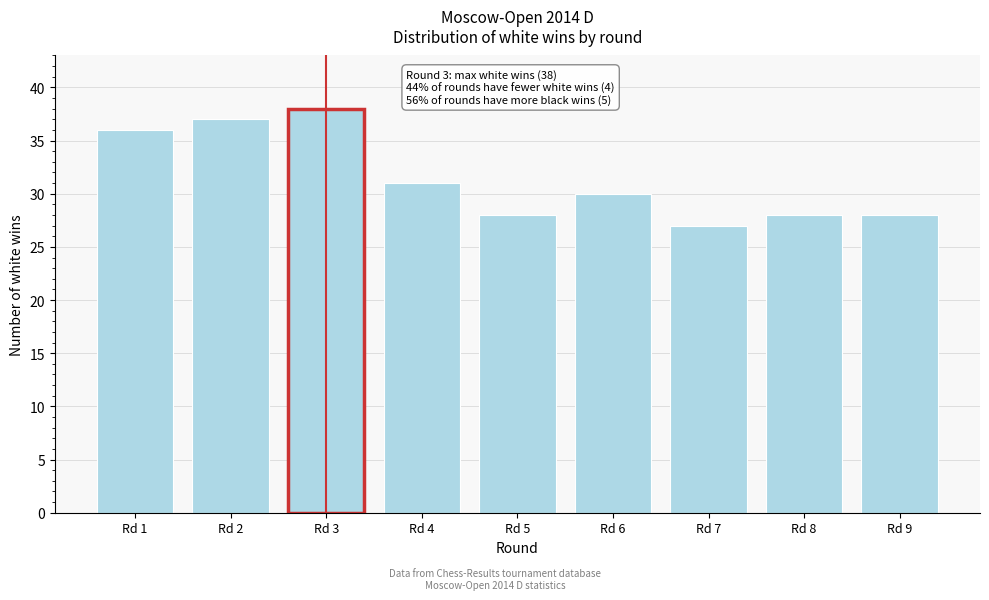

Reading left to right, list all the values displayed in this chart.

Rd 1=36	Rd 2=37	Rd 3=38	Rd 4=31	Rd 5=28	Rd 6=30	Rd 7=27	Rd 8=28	Rd 9=28